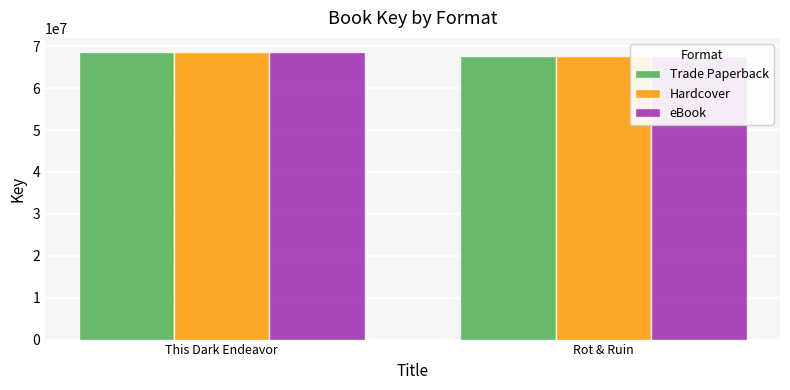

List the labels in order of eBook value, smallest first.

Rot & Ruin, This Dark Endeavor